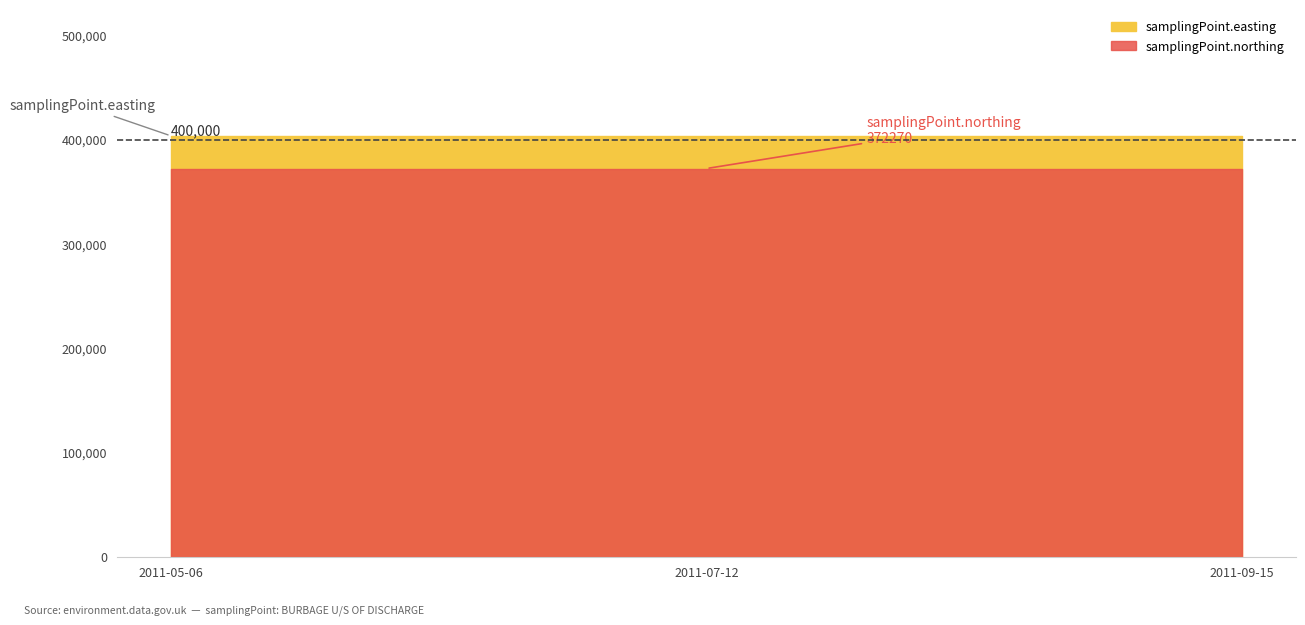

The samplingPoint.northing series shows 372270 at 2011-05-06T12:35:00. True or false?

True